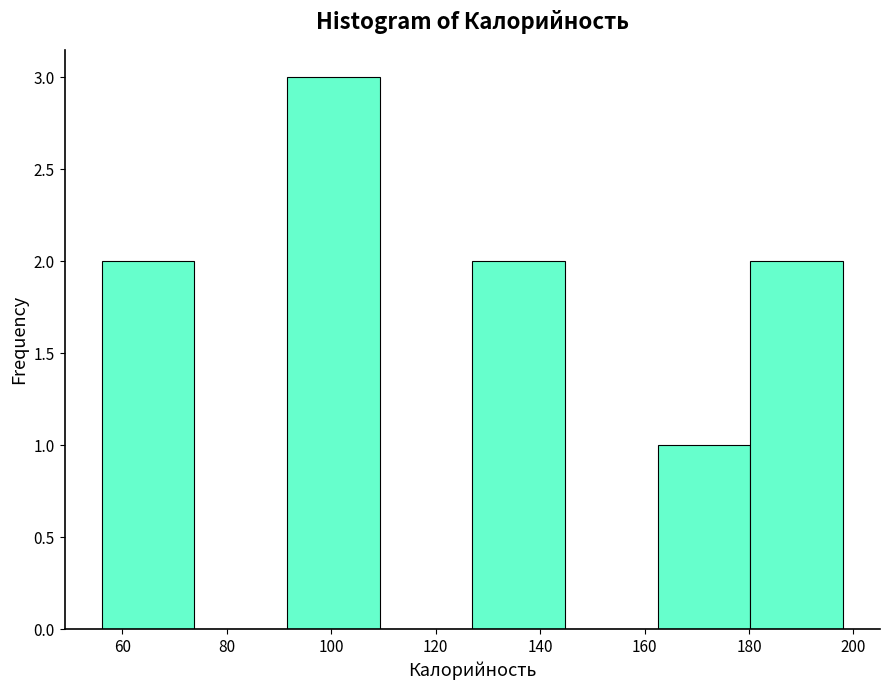

Reading left to right, list every bar in this chart as the range it spans on the x-axis followed by its height. Neither the bar edges nor the heights are printed on the chart, so give them approximately, as read against the axes.

56 to 74: 2
74 to 92: 0
92 to 110: 3
110 to 128: 0
128 to 144: 2
144 to 162: 0
162 to 180: 1
180 to 198: 2